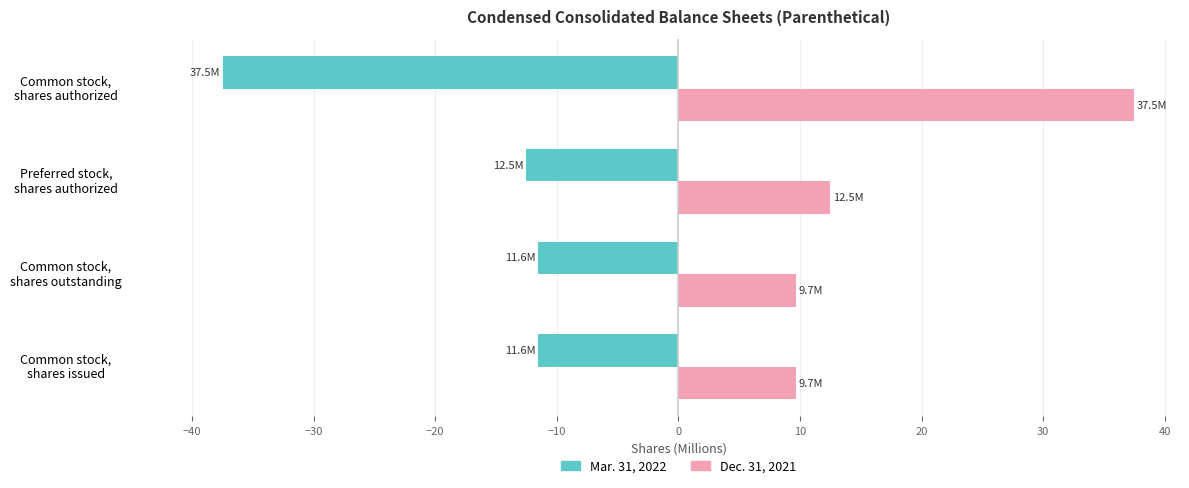

What is the minimum value shown in the chart?

-37.5